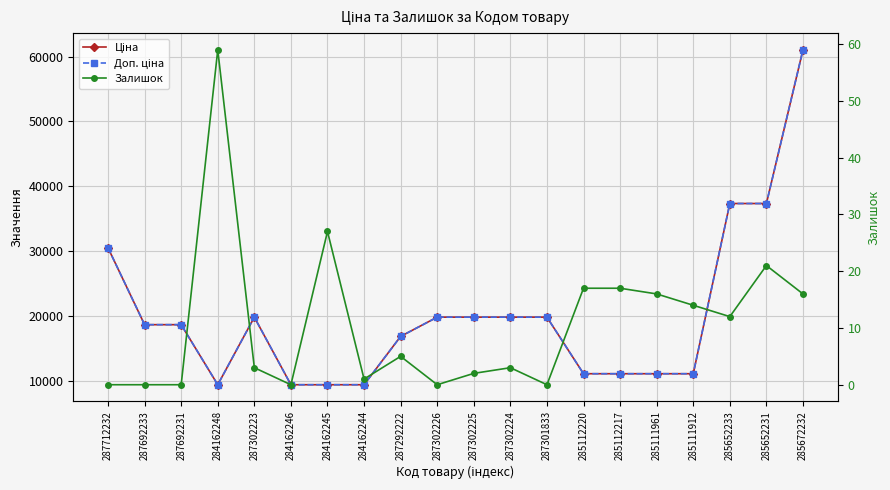

The value of Доп. ціна at 285652233 is 37343.0. True or false?

True